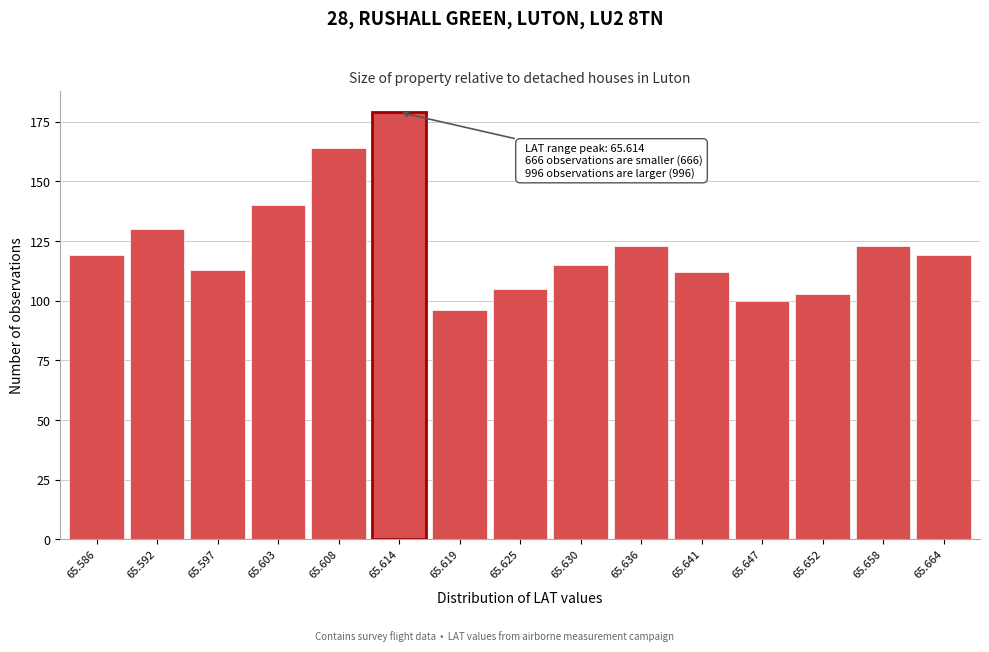

Reading left to right, what are all the values shown in this chart?

65.586=119	65.592=130	65.597=113	65.603=140	65.608=164	65.614=179	65.619=96	65.625=105	65.630=115	65.636=123	65.641=112	65.647=100	65.652=103	65.658=123	65.664=119